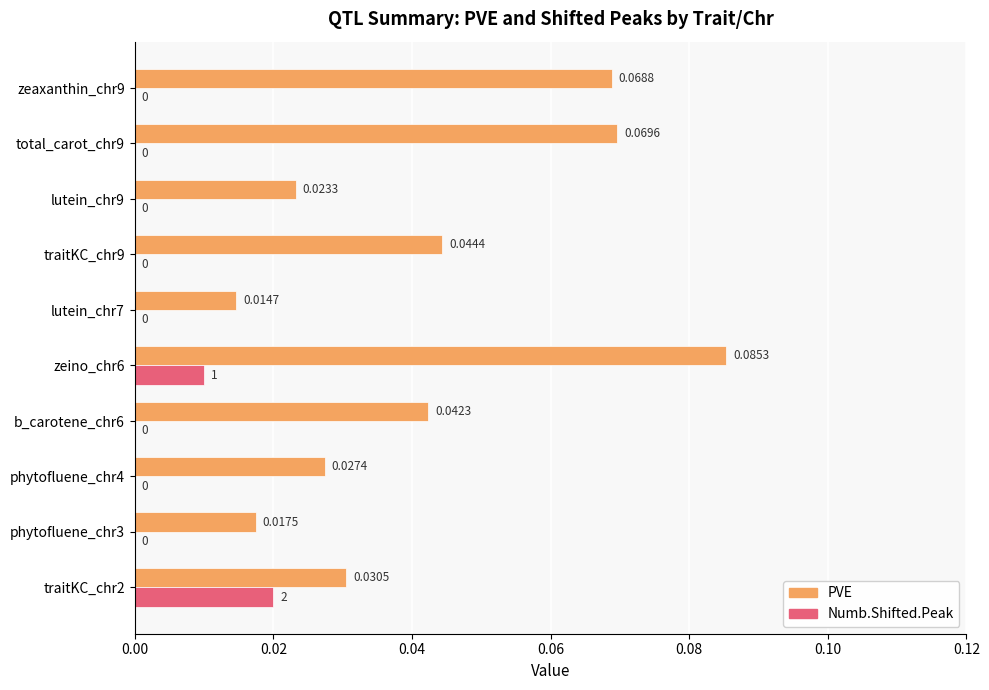

Count the number of data series in this chart.

2